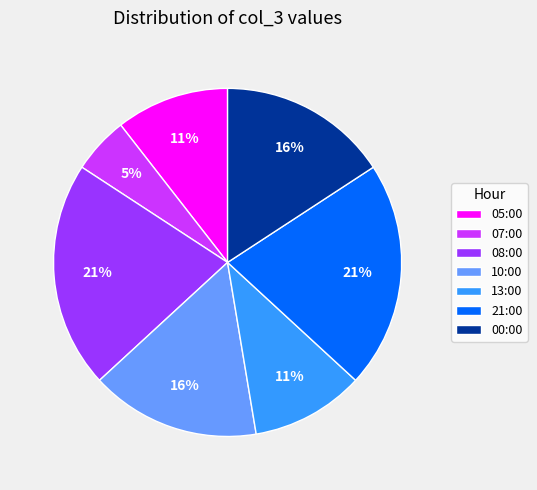

Combined, do 10:00 and 21:00 account for over 50%?

No